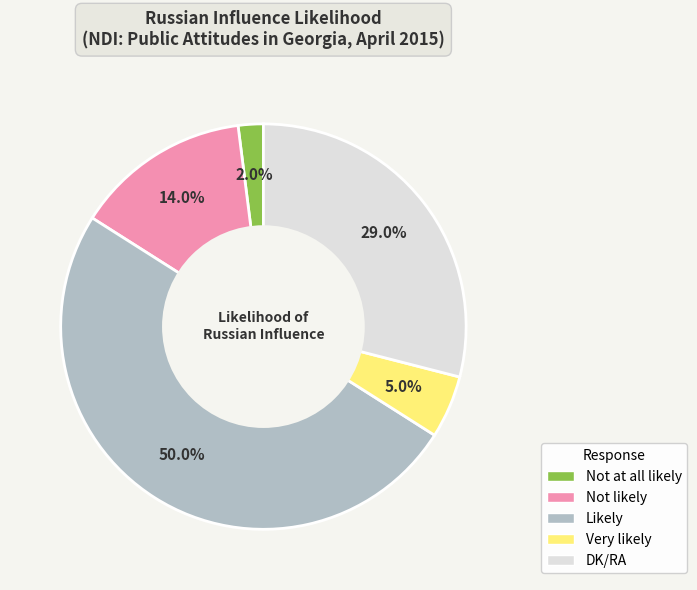

Which has a higher value, Not likely or Likely?

Likely